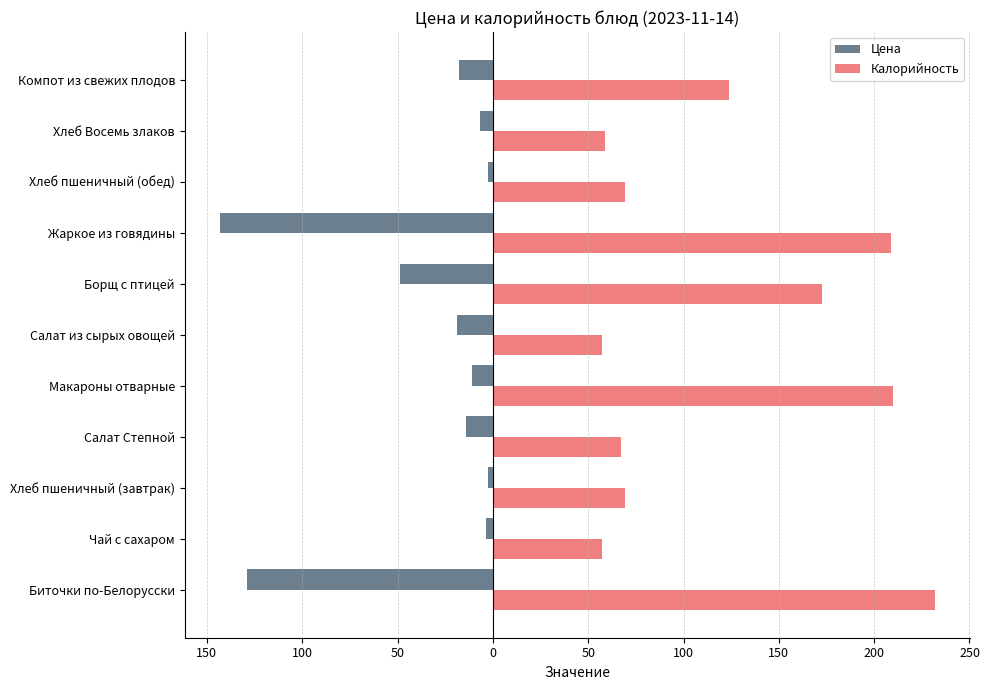

What are all the series names shown in the legend?

Цена, Калорийность